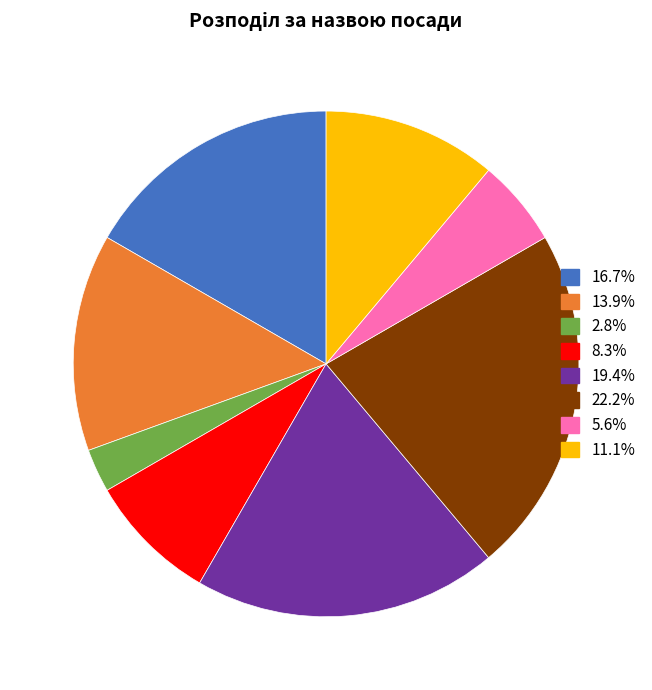

Is there any slice that represents more than half of the pie?

No